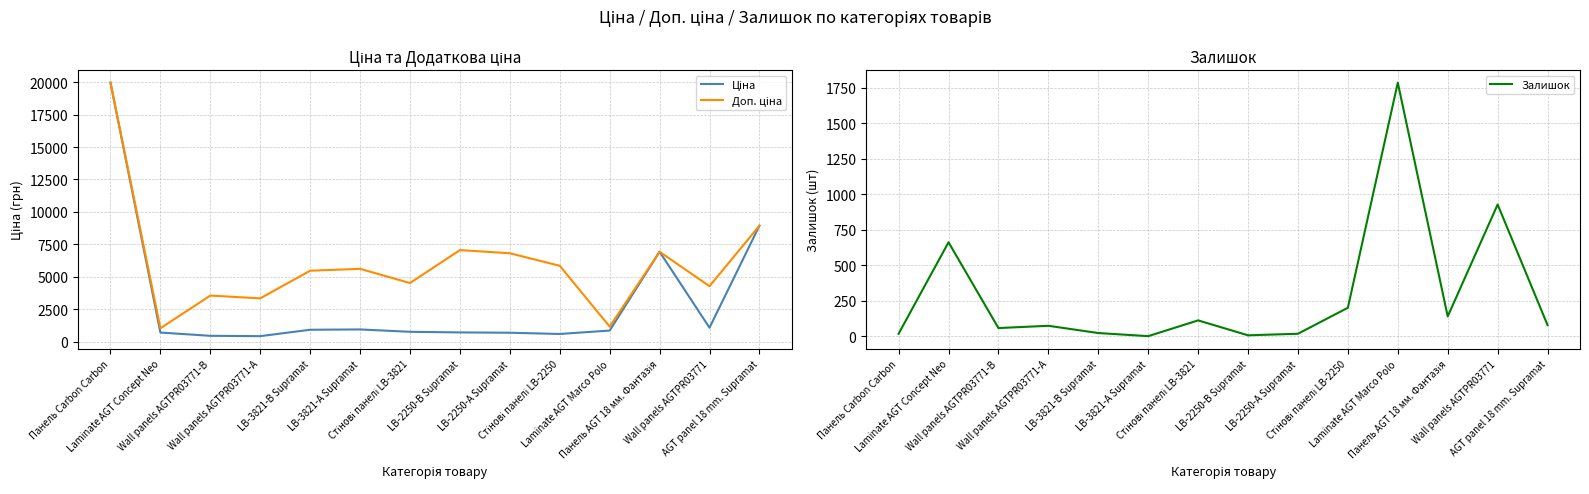

Which has a higher value, Wall panels AGTPR03771-А or Laminate AGT Marco Polo?

Laminate AGT Marco Polo